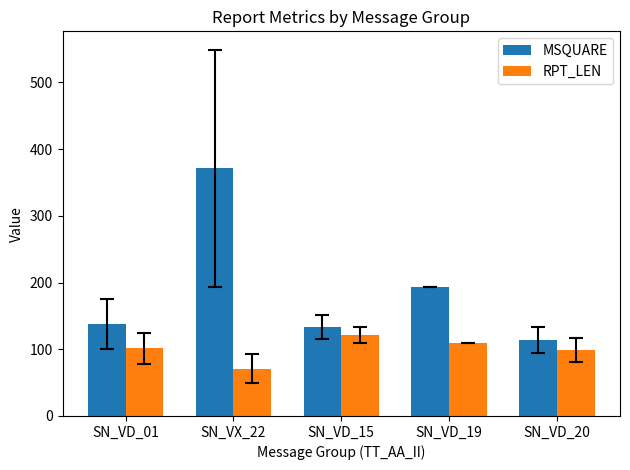

Which category has the highest value across all series?

SN_VX_22